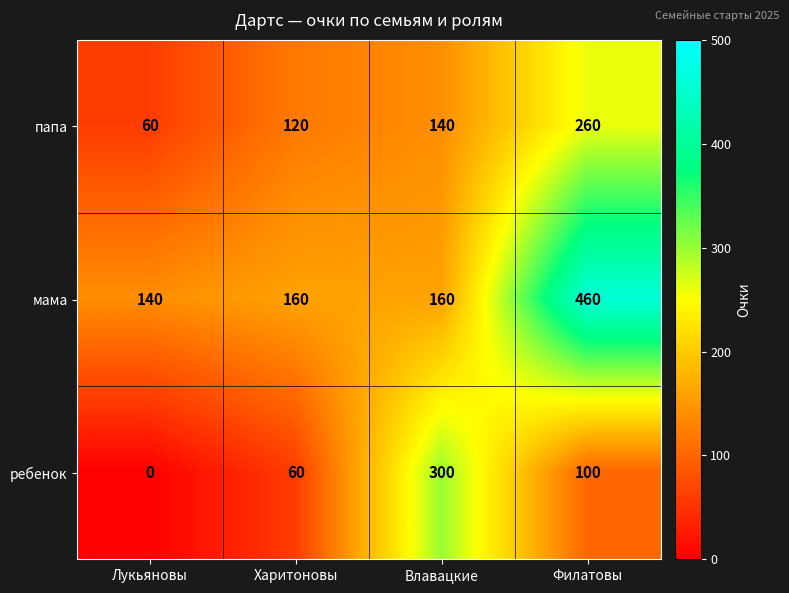

Reading right to left, list all the values displayed in this chart.

папа: Филатовы=260	Влавацкие=140	Харитоновы=120	Лукьяновы=60
мама: Филатовы=460	Влавацкие=160	Харитоновы=160	Лукьяновы=140
ребенок: Филатовы=100	Влавацкие=300	Харитоновы=60	Лукьяновы=0